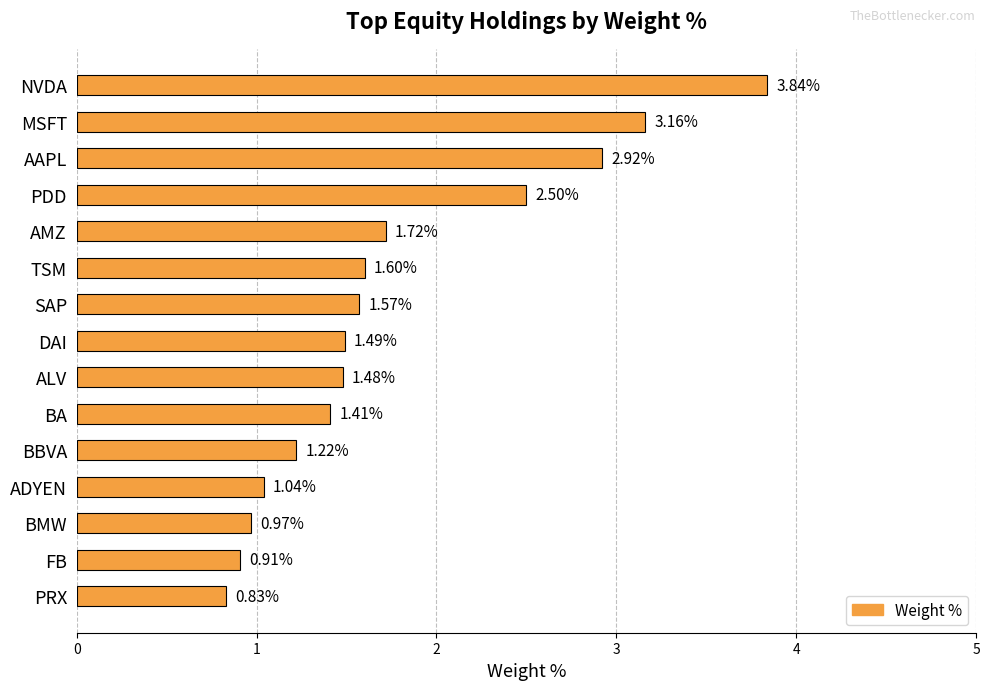

At which category does the chart reach its minimum across all series?

PRX